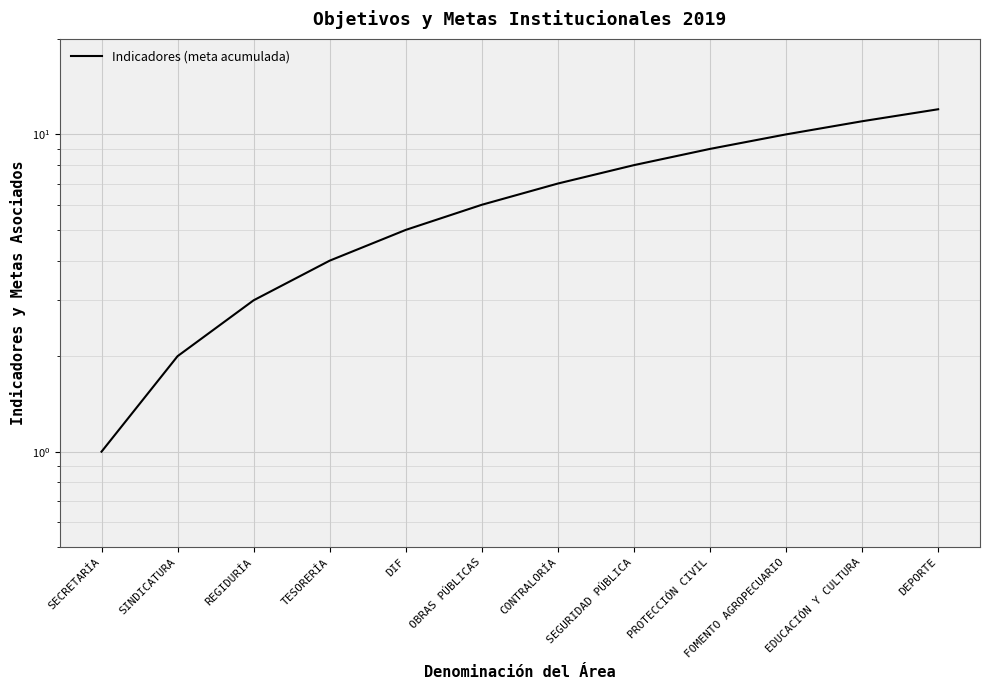

What is the value of the 10th point from the left?

10